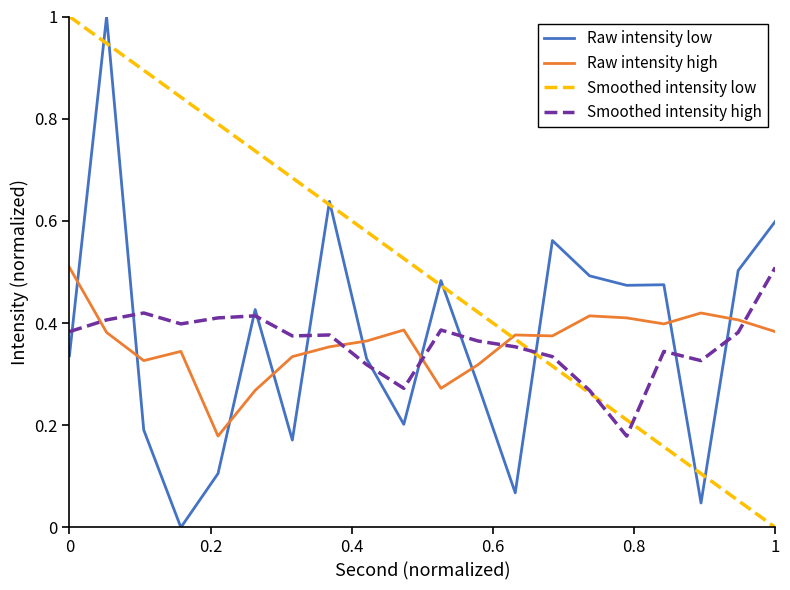

What is the greatest value displayed?

1.0